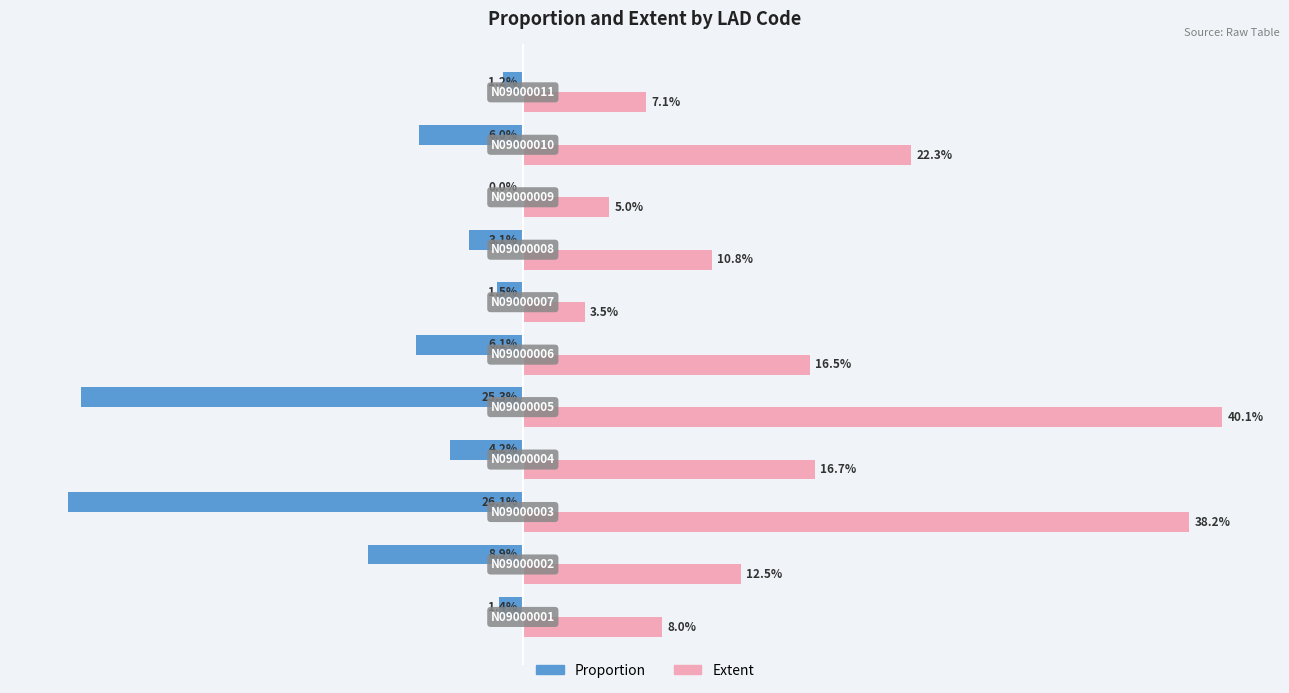

Which series has the largest total across all categories?

Extent